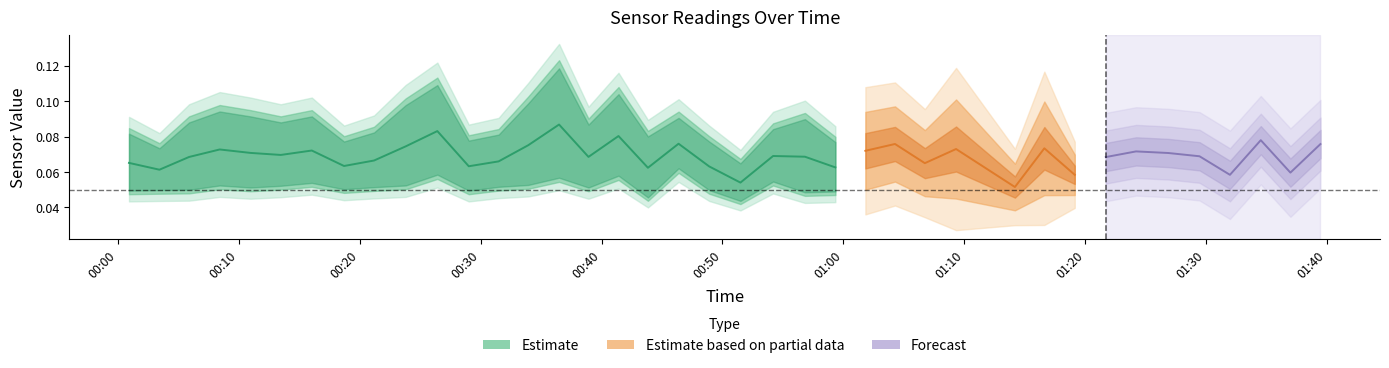

True or false: the data shows 0.1 at 00:50.

False